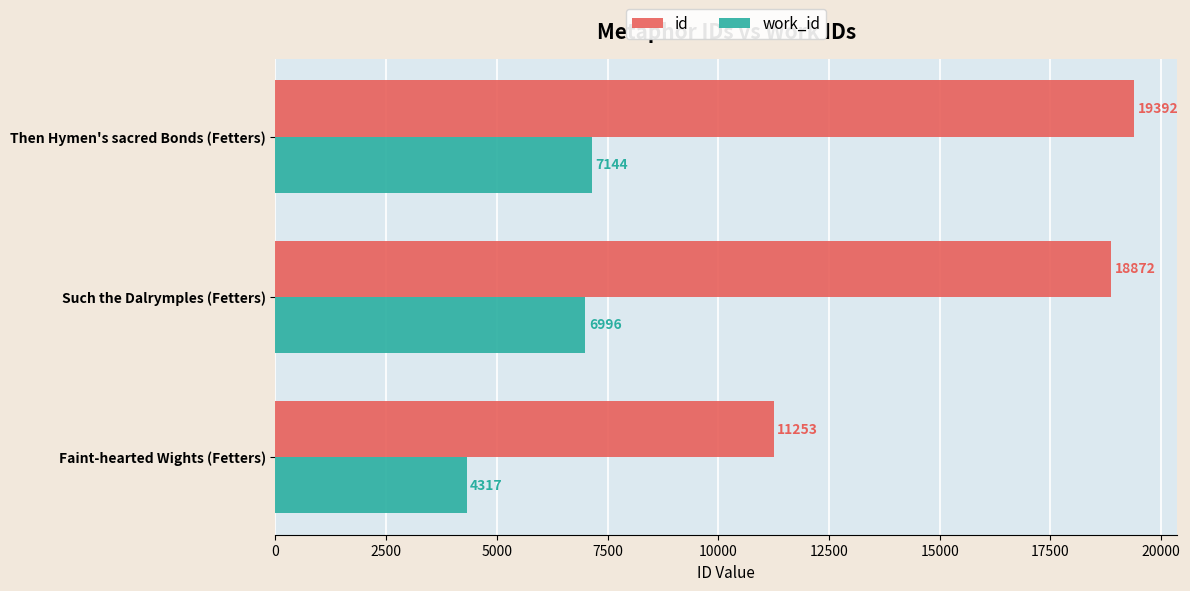

Which series has the widest spread of values?

id